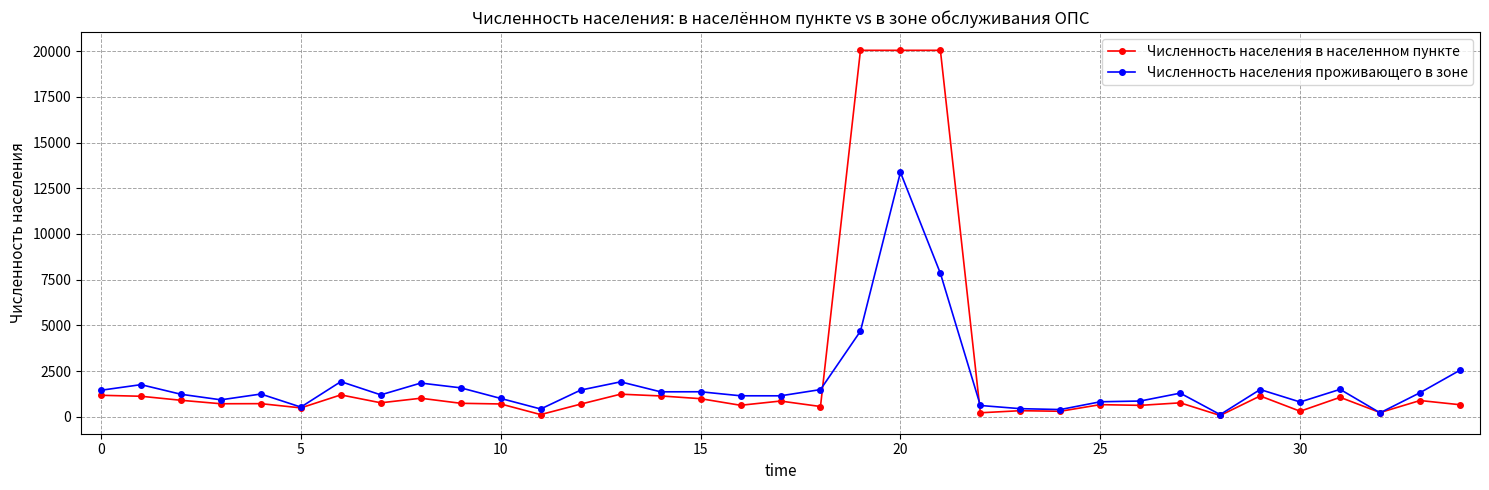

At how many categories does at least one series exceed 8528?

3